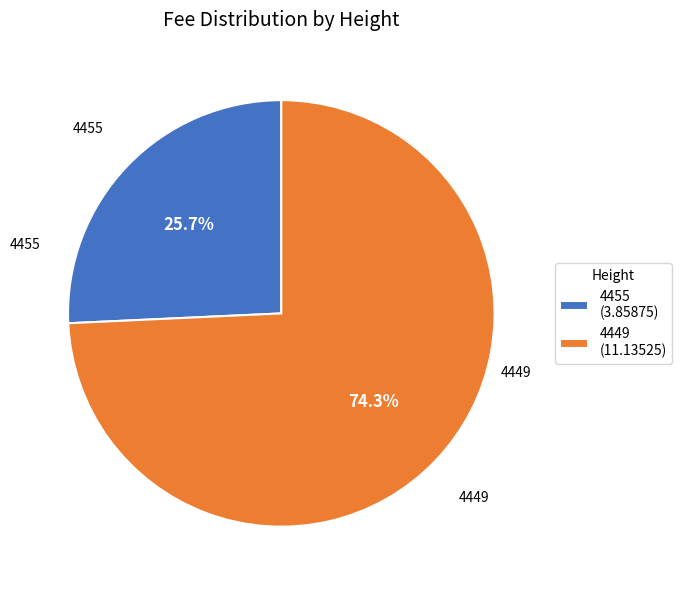

Rank the categories by value from lowest to highest.

4455, 4449